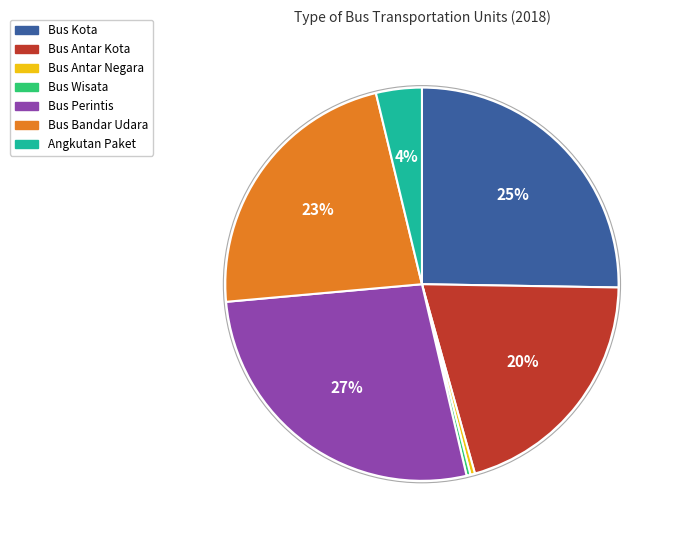

What is the largest slice in the pie chart?

Bus Perintis